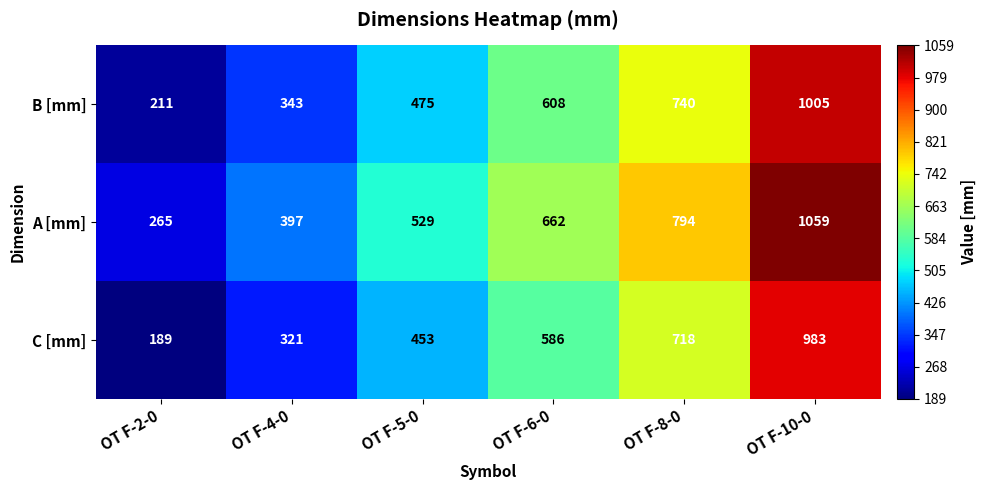

Reading left to right, list all the values displayed in this chart.

B [mm]: 211	343	475	608	740	1005
A [mm]: 265	397	529	662	794	1059
C [mm]: 189	321	453	586	718	983